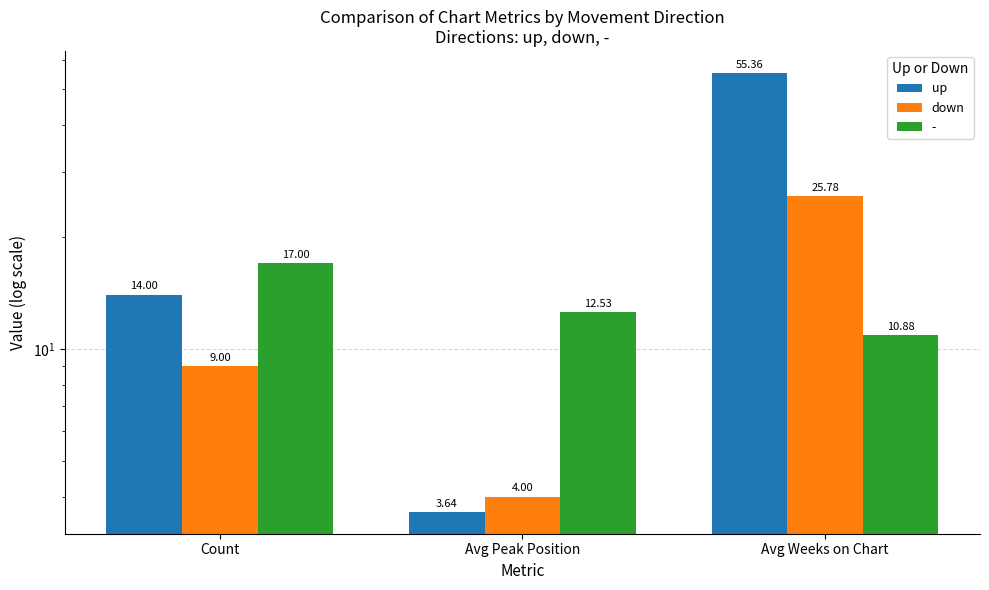

What is the value of the down bar at the 2nd from the left?

4.0